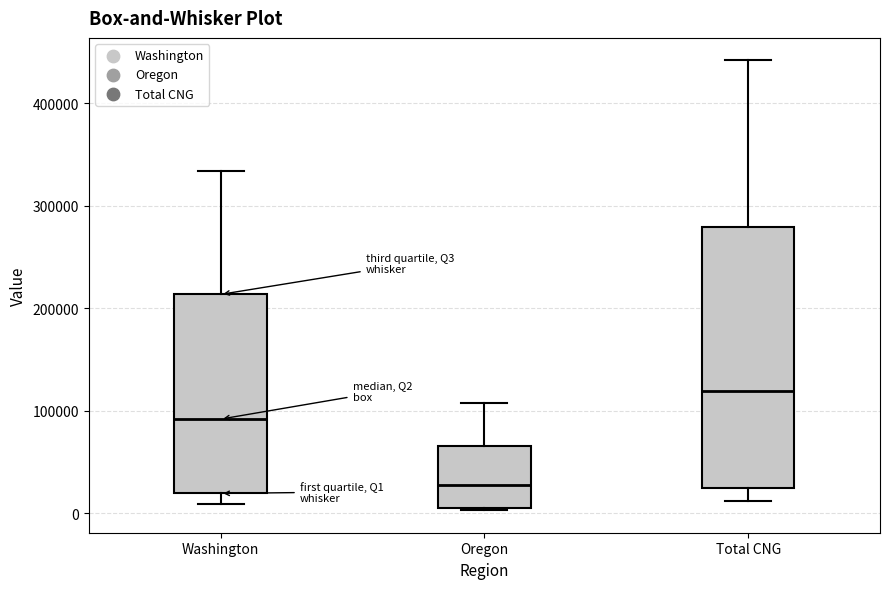

Reading left to right, transcribe this box plot: for each box, give where its median line is, the range the box spans, and where its two whiskers end, as read against the y-axis. The values are not printed on the chart, so give them approximately, as read against the axis.

Washington: median 90000, box 20000 to 210000, whiskers 10000 to 330000
Oregon: median 30000, box 10000 to 70000, whiskers 0 to 110000
Total CNG: median 120000, box 20000 to 280000, whiskers 10000 to 440000